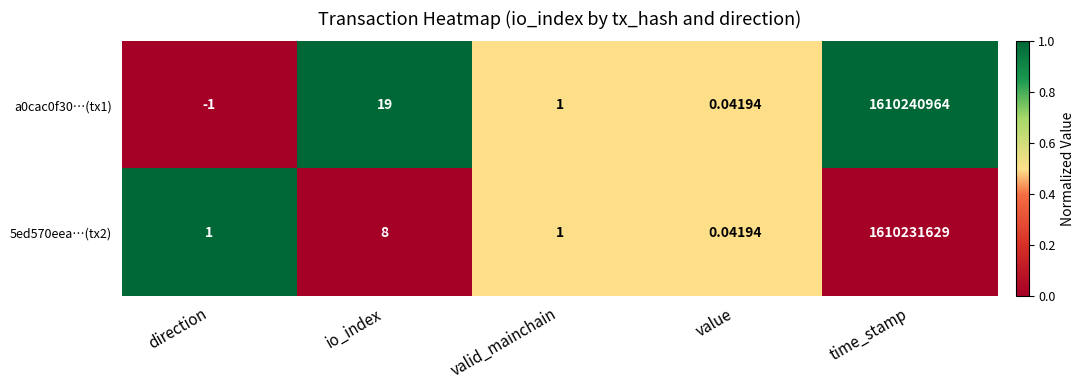

Is the value of 5ed570eea…(tx2) at direction greater than the value of a0cac0f30…(tx1) at time_stamp?

No